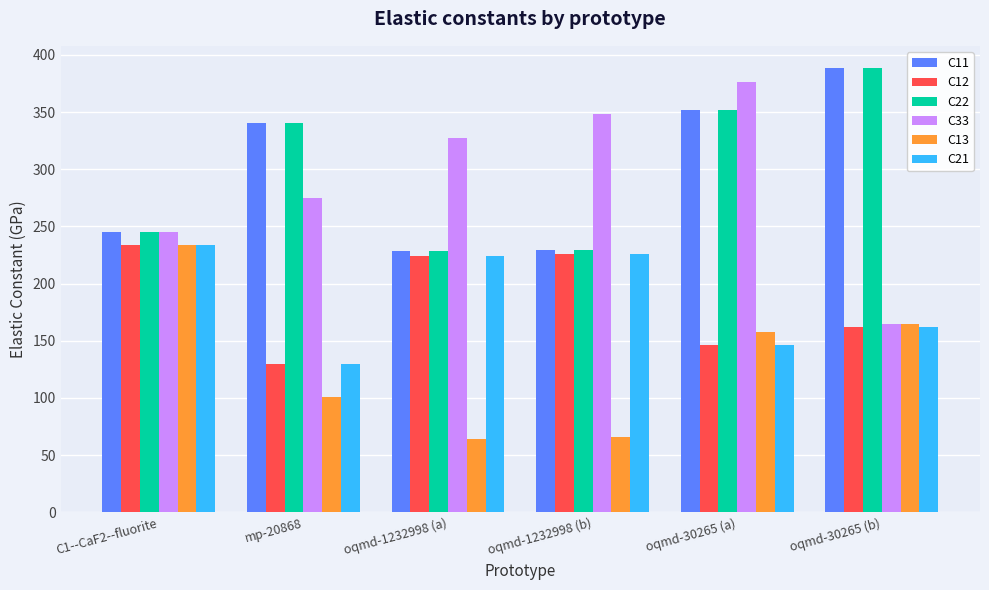

Count the number of data series in this chart.

6